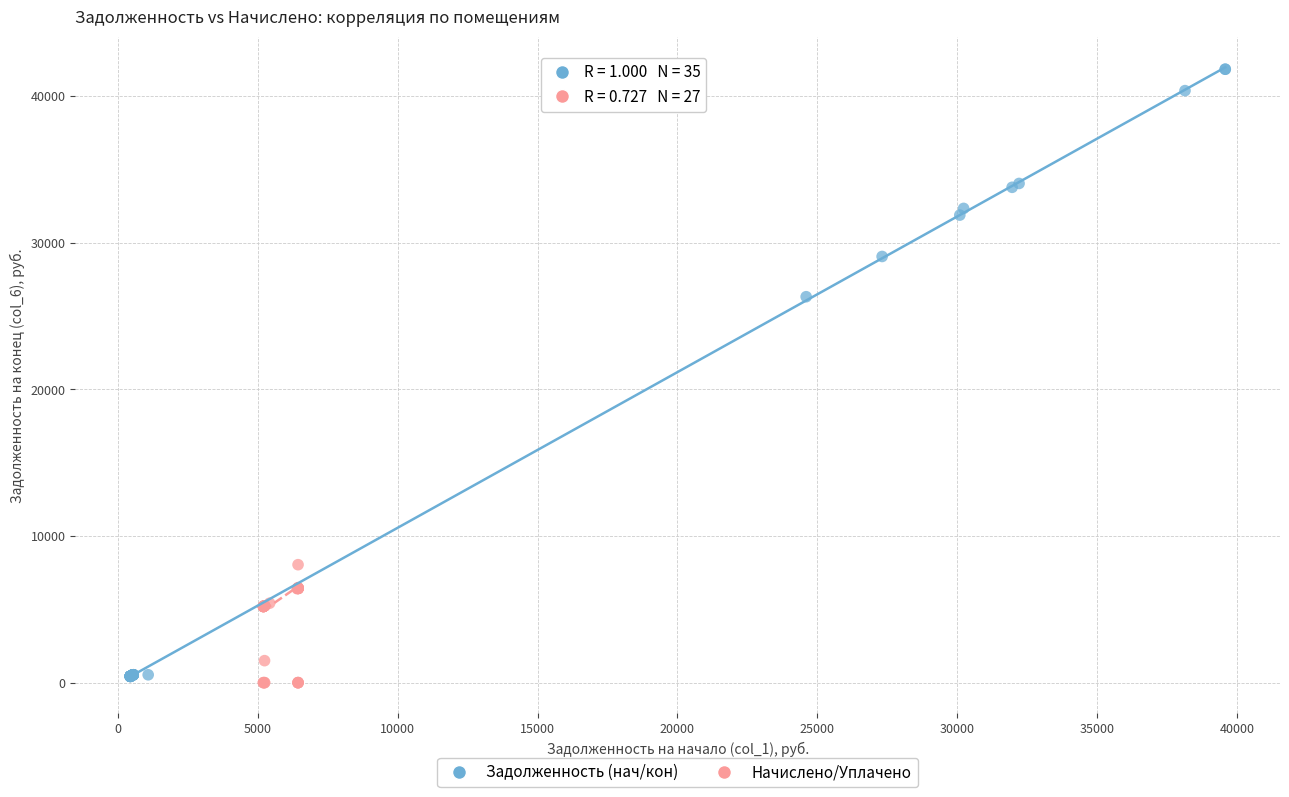

Which series contains the highest Y value?

Задолженность (нач/кон)